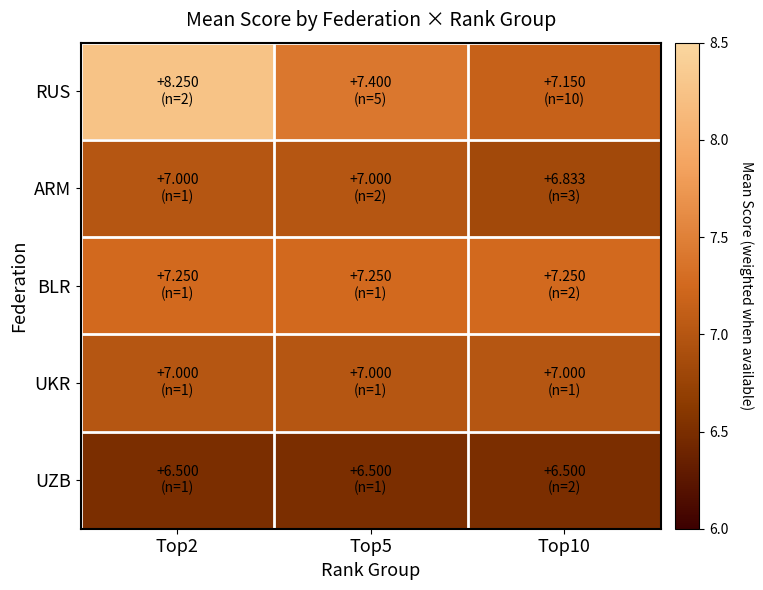

What is the spread (max minus min) of values at Top5?

0.9